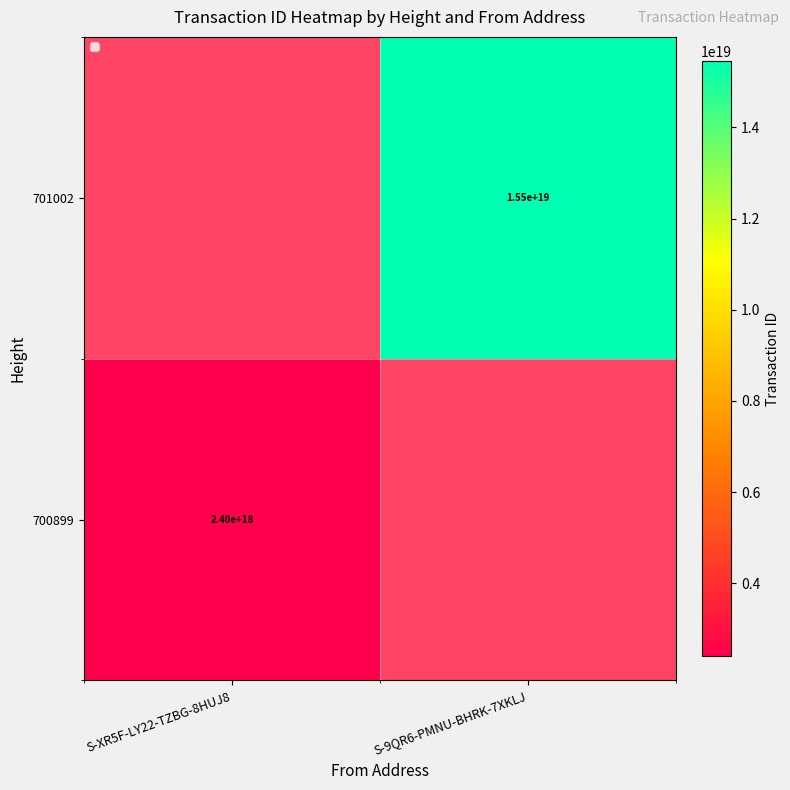

Is the value of 701002 at S-9QR6-PMNU-BHRK-7XKLJ greater than the value of 700899 at S-XR5F-LY22-TZBG-8HUJ8?

Yes